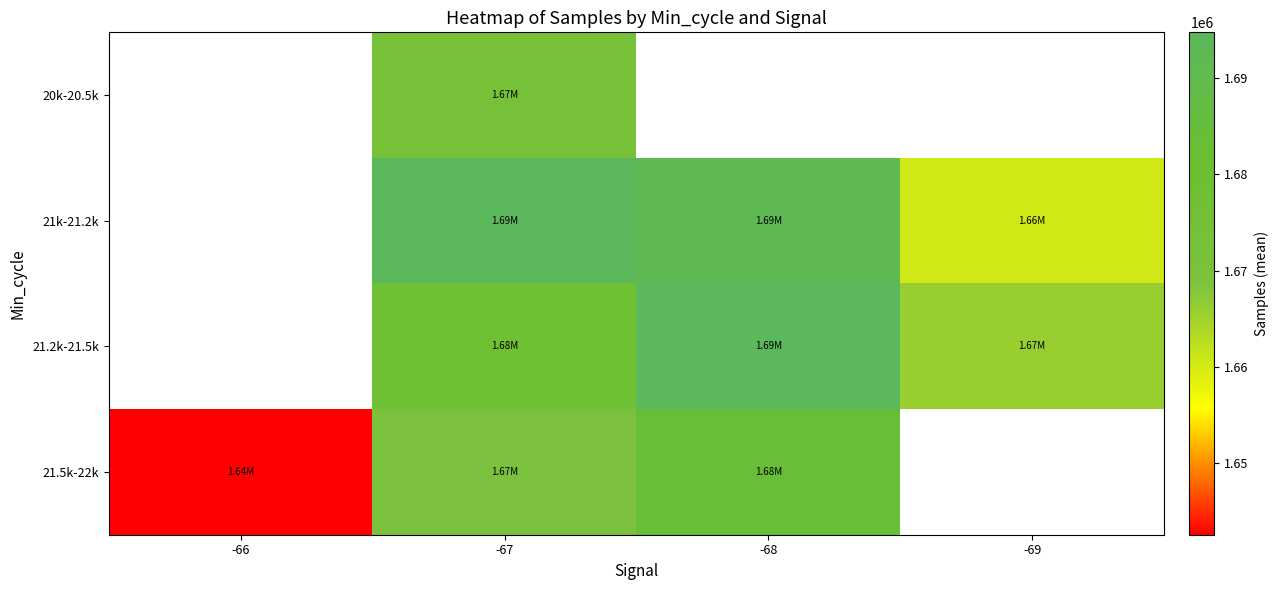

Where is 21.5k-22k nearest to the value 1663045?

-67